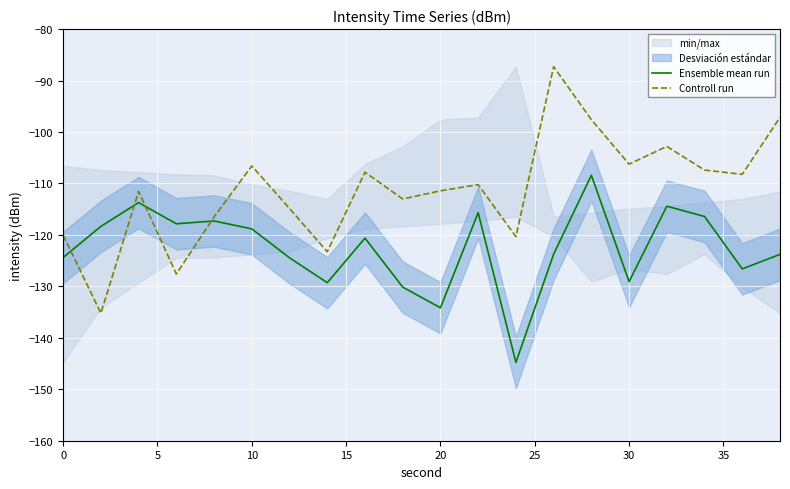

True or false: Controll run has more than 2 interior local peaks.

True